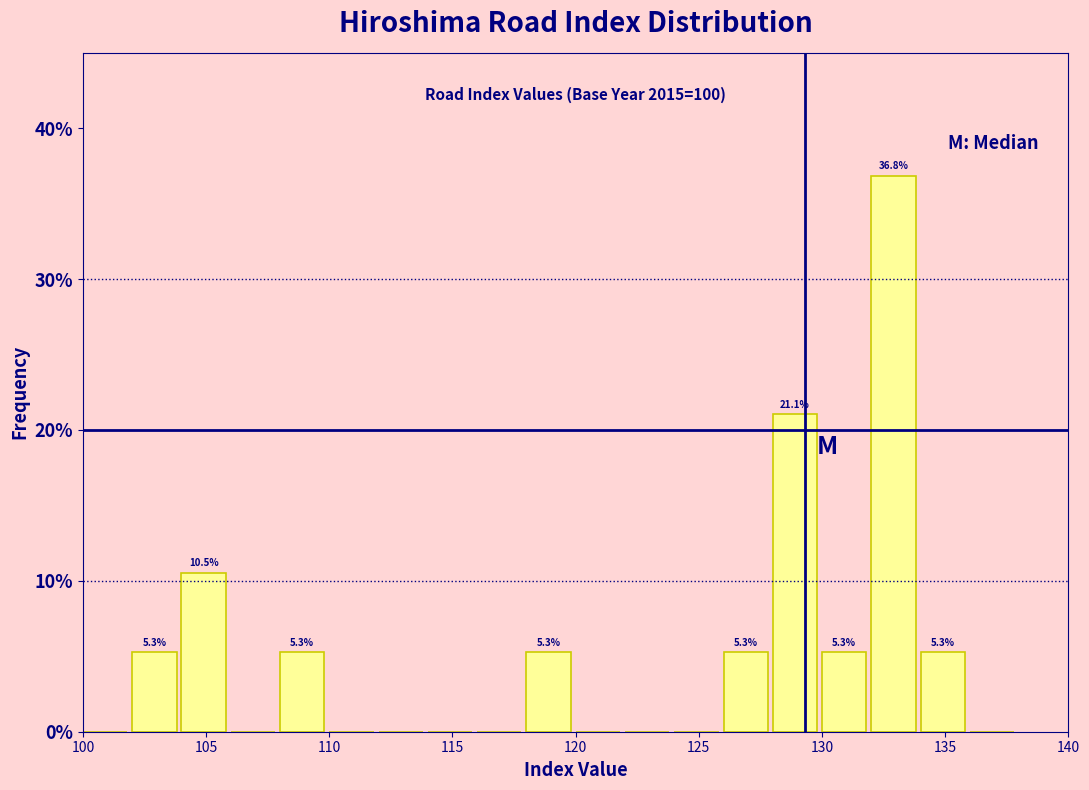

Over which range of the x-axis is the bar tallest?

132 to 134